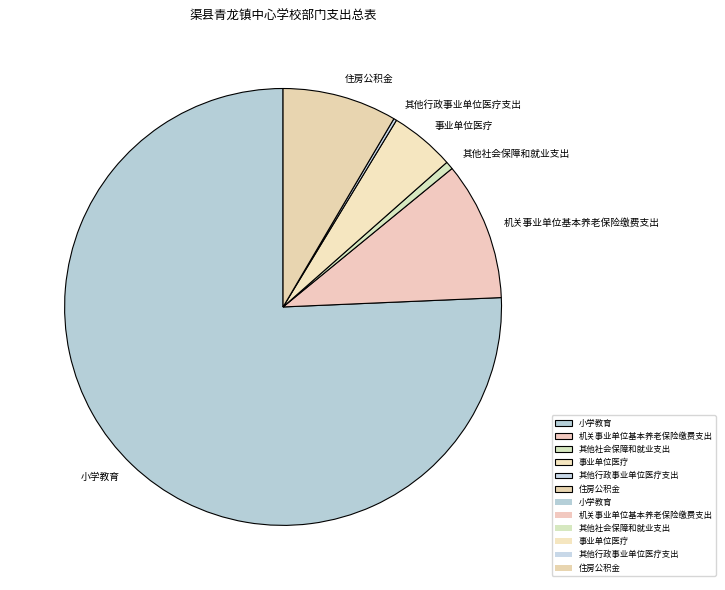

What is the majority slice?

小学教育